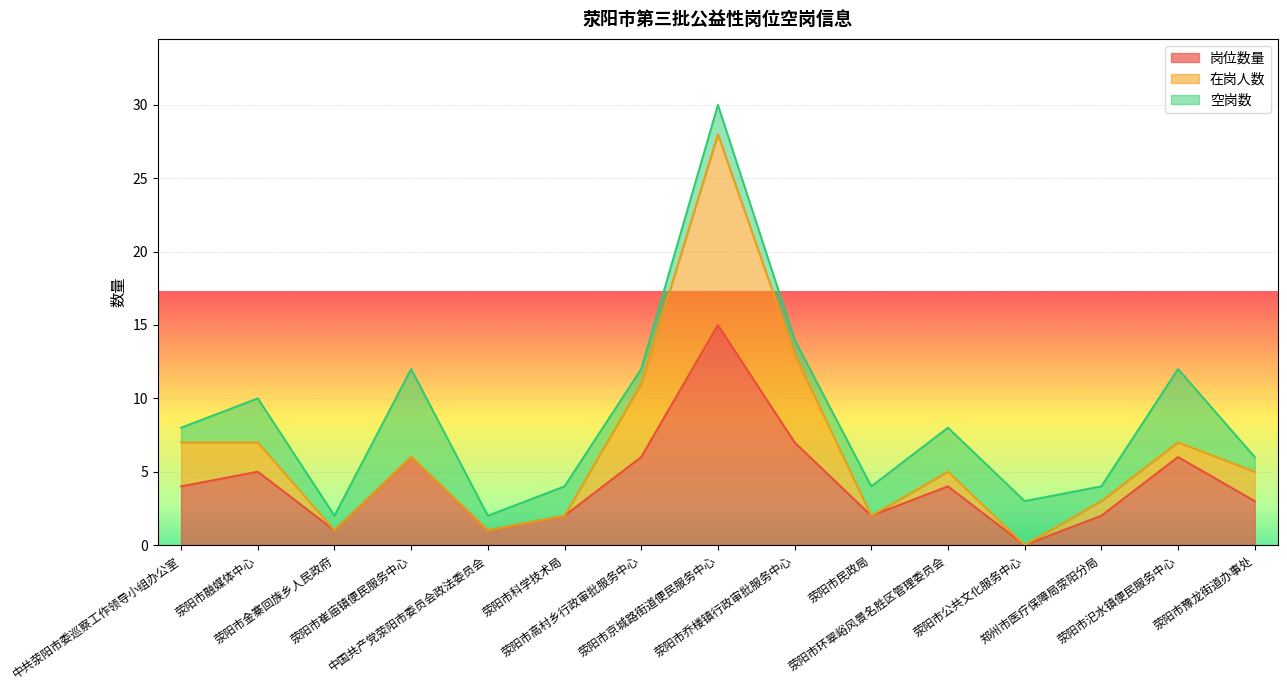

Which has a higher value, 荥阳市环翠峪风景名胜区管理委员会 or 中共荥阳市委巡察工作领导小组办公室?

荥阳市环翠峪风景名胜区管理委员会